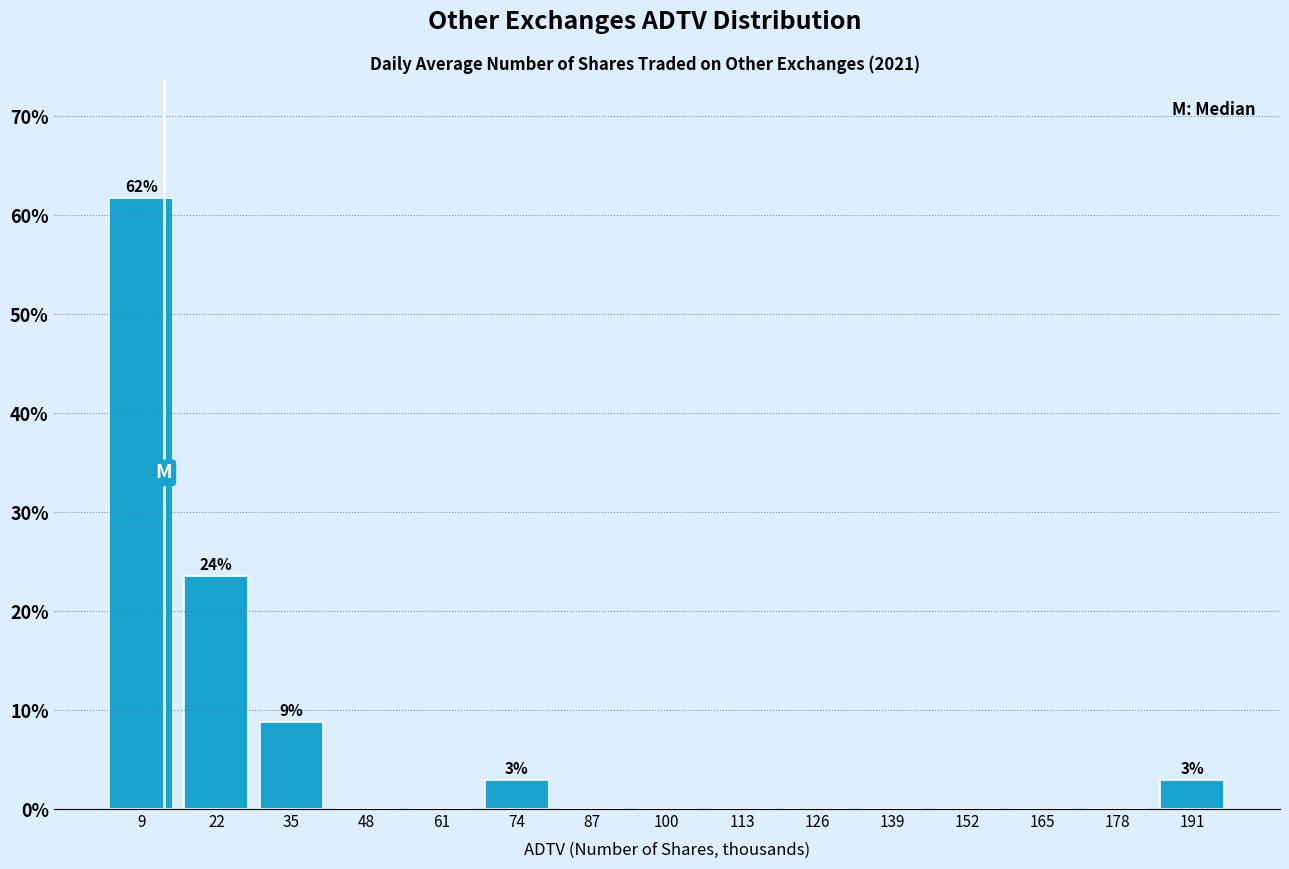

Over which range of the x-axis is the bar tallest?

4 to 16